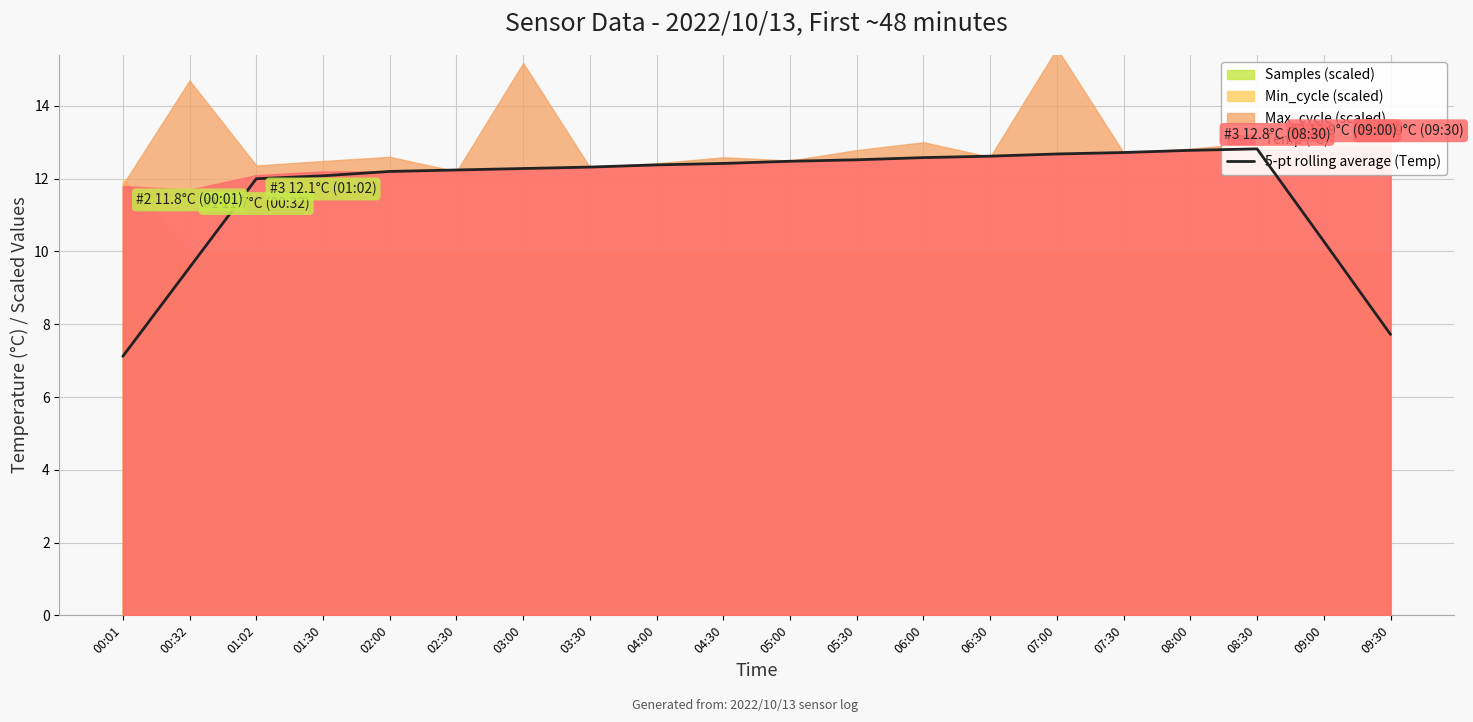

The value at 09:30 is 7.7. True or false?

True